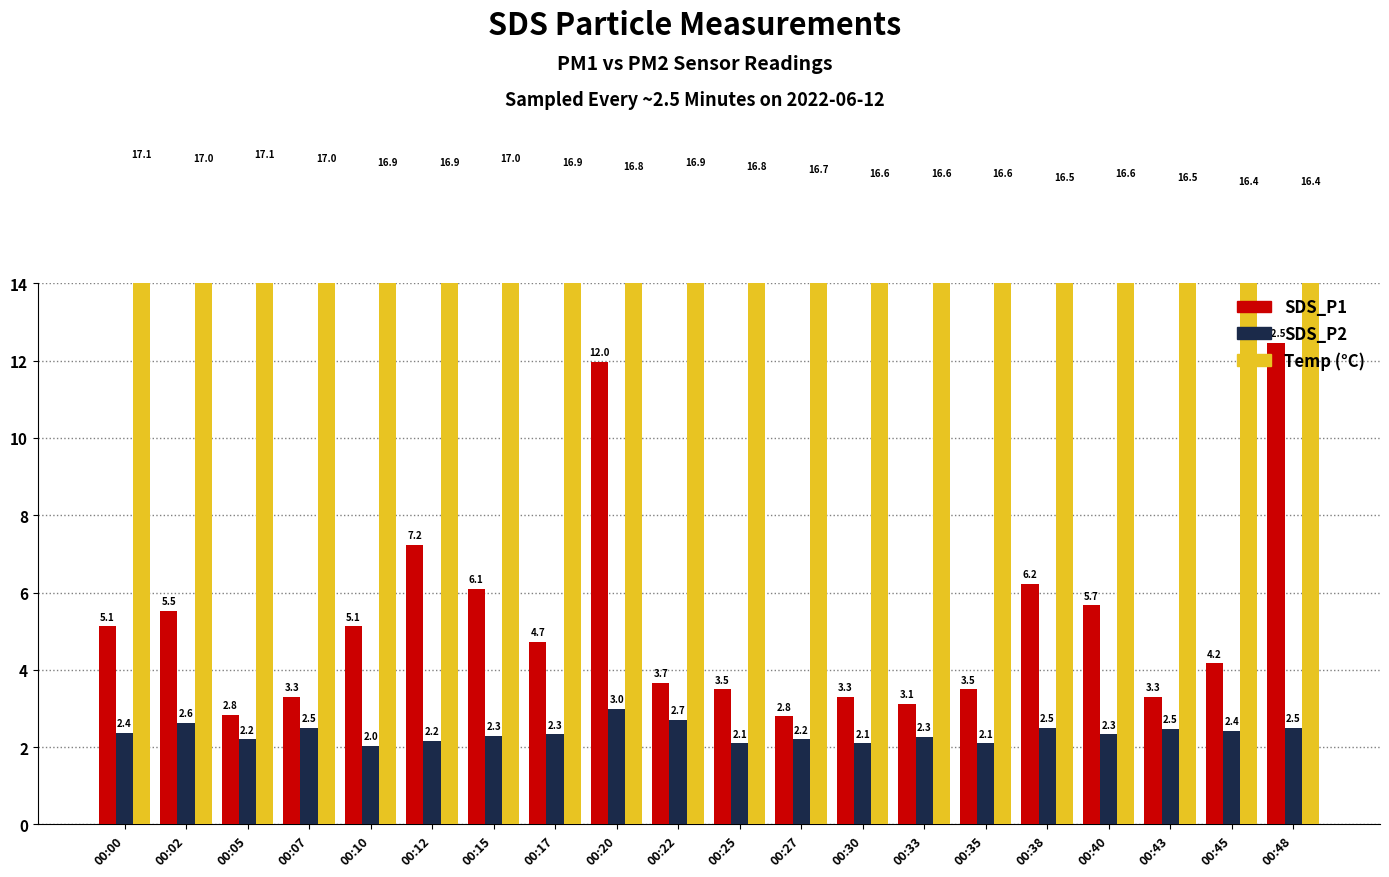

What is the approximate value of Temp at 00:10?

16.9